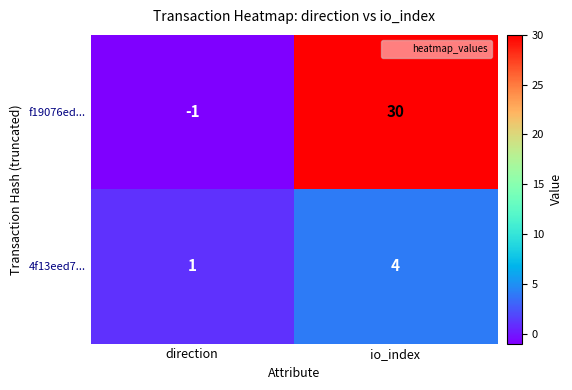

Which series has the largest total across all categories?

f19076ed...